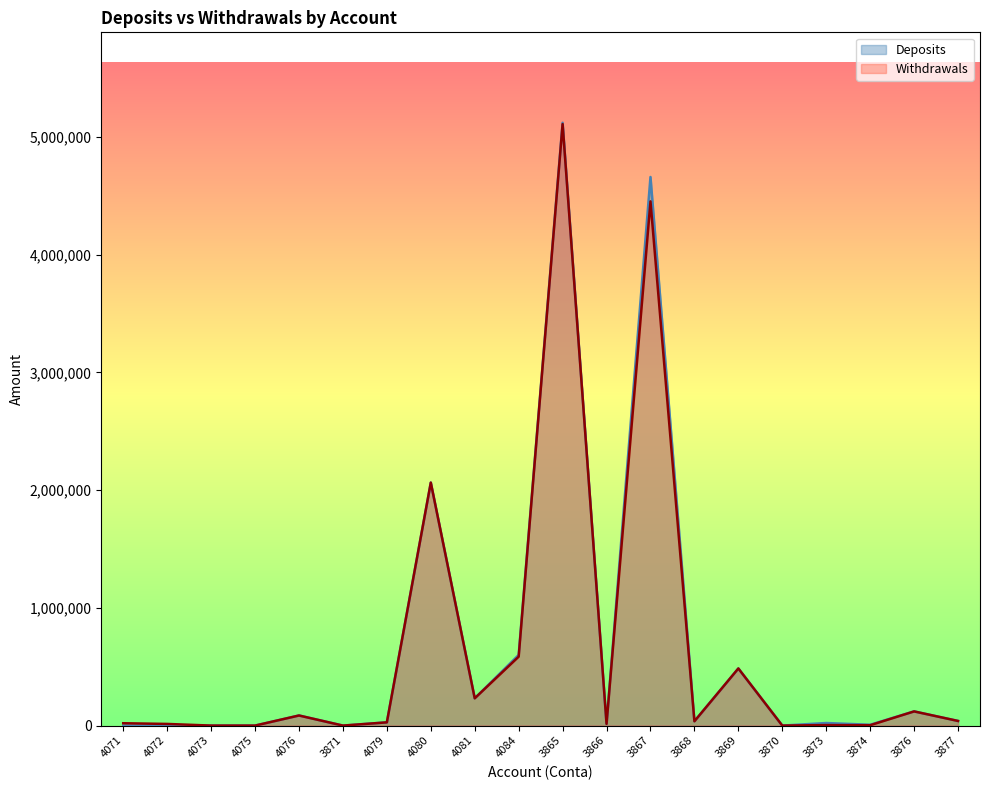

How many intersections are there between Withdrawals and Deposits?

1